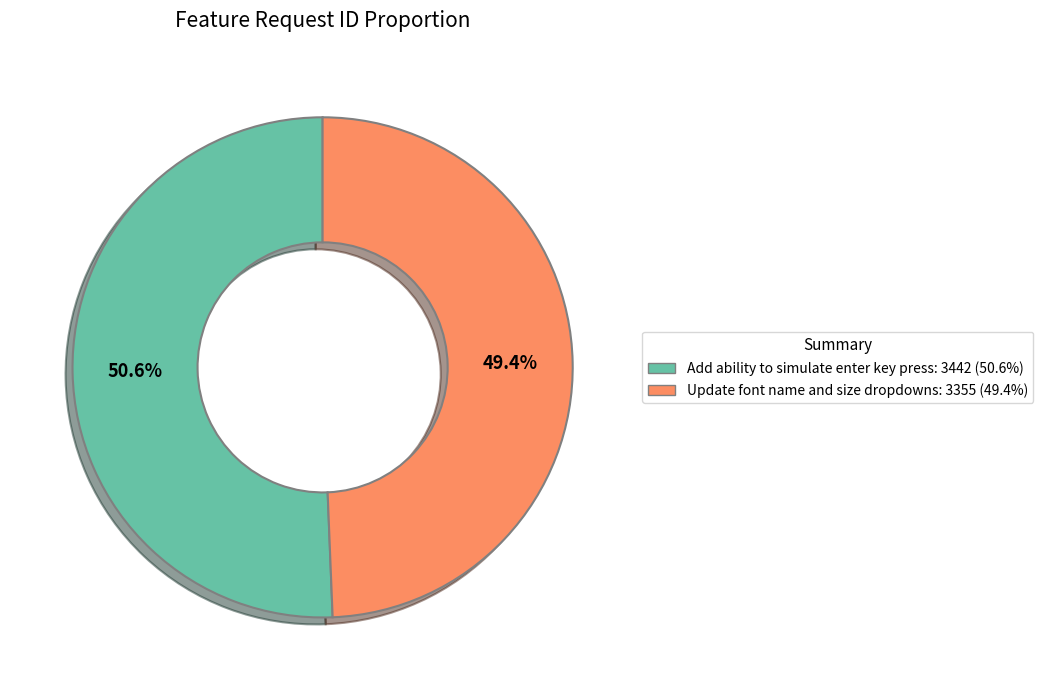

What percentage is NOT represented by Update font name and size dropdowns?

50.6%